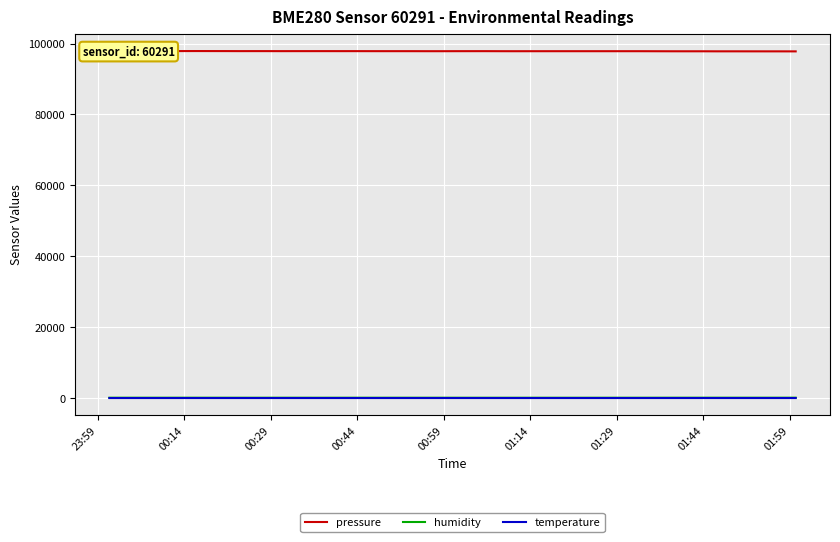

Reading left to right, extract all data points from this chart.

pressure: 97919.0	97917.2	97900.7	97886.9	97880.4	97892.7	97898.2	97892.7	97888.4	97878.7	97881.5	97879.5	97872.6	97875.6	97876.0	97877.6	97873.4	97874.9	97869.7	97865.8	97866.7	97864.8	97857.8	97856.2	97864.3	97867.3	97870.8	97858.3	97852.3	97854.7	97857.8	97856.4	97835.1	97831.0	97832.5	97819.9	97821.3	97813.3	97813.0	97805.7
humidity: 96.2	96.4	96.8	95.9	96.5	97.7	96.5	95.9	95.5	93.1	91.1	93.2	94.4	93.2	92.1	91.8	92.5	93.2	91.5	91.9	94.6	93.5	92.6	93.2	90.8	88.7	90.0	89.2	89.7	89.4	89.0	91.6	96.9	98.5	100.0	100.0	100.0	100.0	100.0	100.0
temperature: 2.8	2.9	2.9	2.9	2.6	2.8	3.0	3.0	3.2	3.2	3.2	3.2	3.2	3.3	3.2	3.2	3.2	3.2	3.4	3.3	3.3	3.4	3.4	3.3	3.4	3.5	3.4	3.3	3.3	3.3	3.5	3.6	3.7	3.6	3.7	3.6	3.5	3.4	3.5	3.4